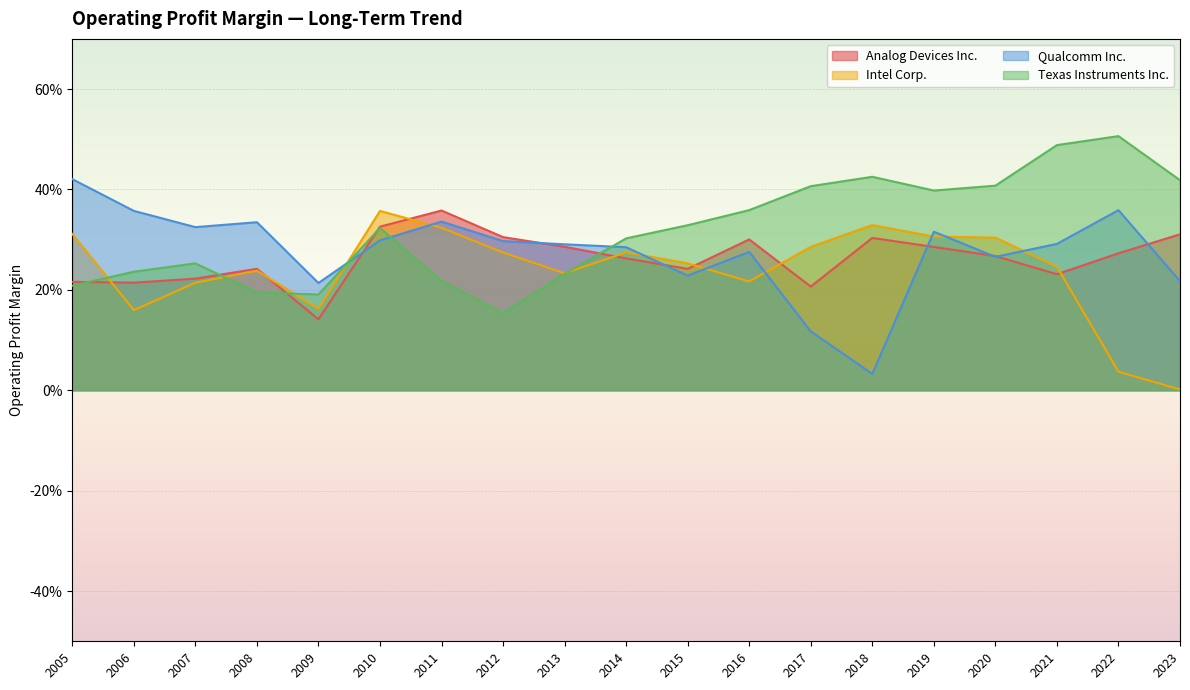

What are all the series names shown in the legend?

Analog Devices Inc., Intel Corp., Qualcomm Inc., Texas Instruments Inc.